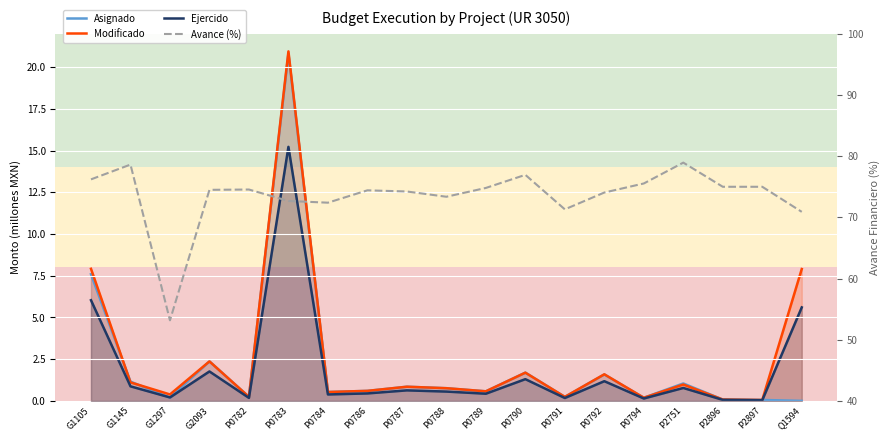

How many series are shown in this chart?

4